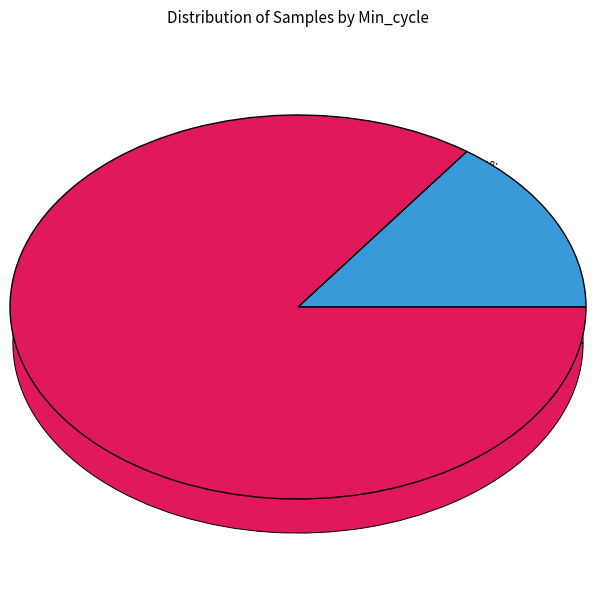

Which category has the smallest portion of the pie?

29